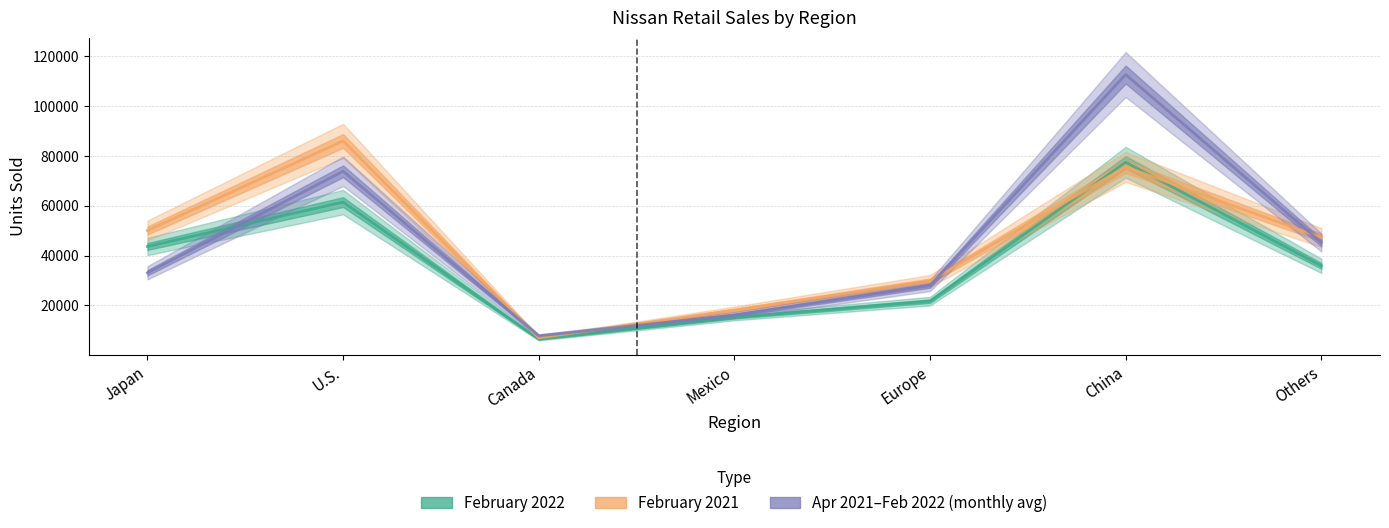

At how many categories does at least one series exceed 64574?

2